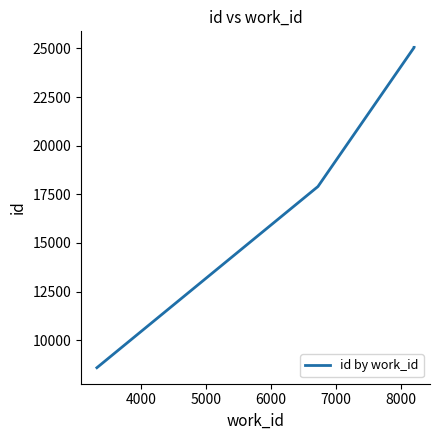

Does the chart have visible grid lines?

No